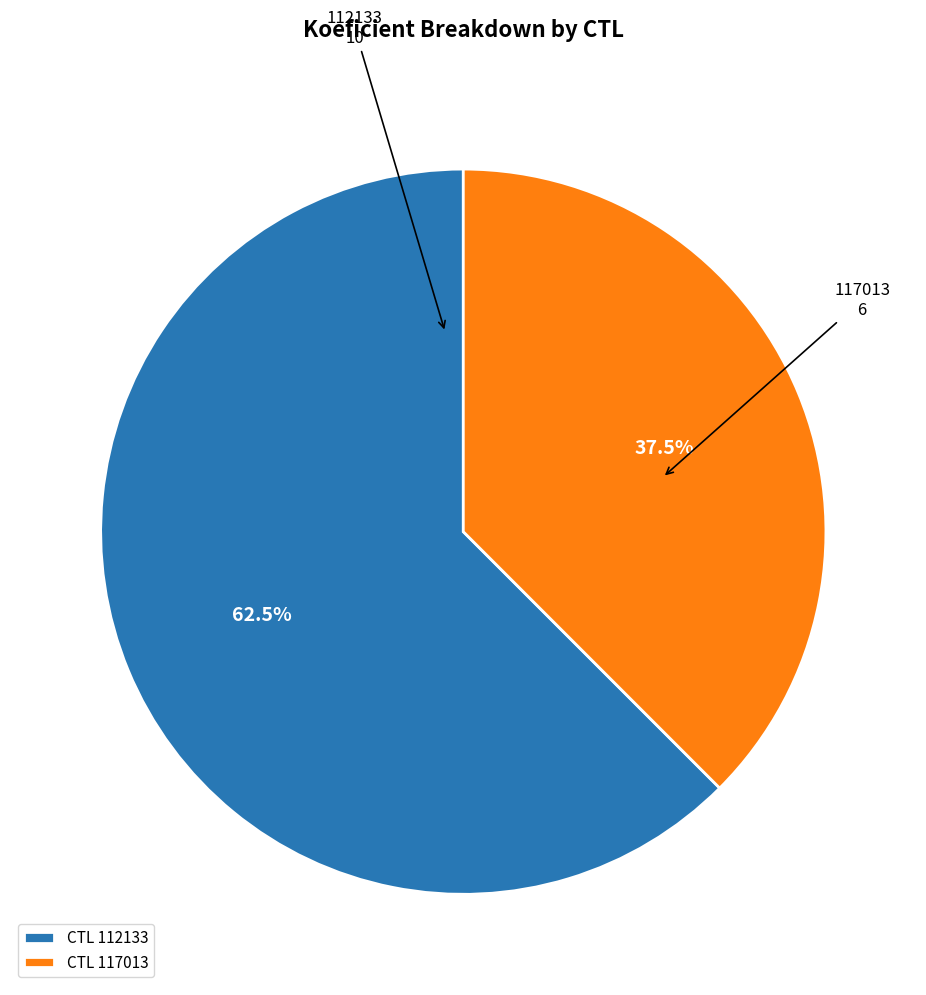

Count the number of slices in the pie.

2